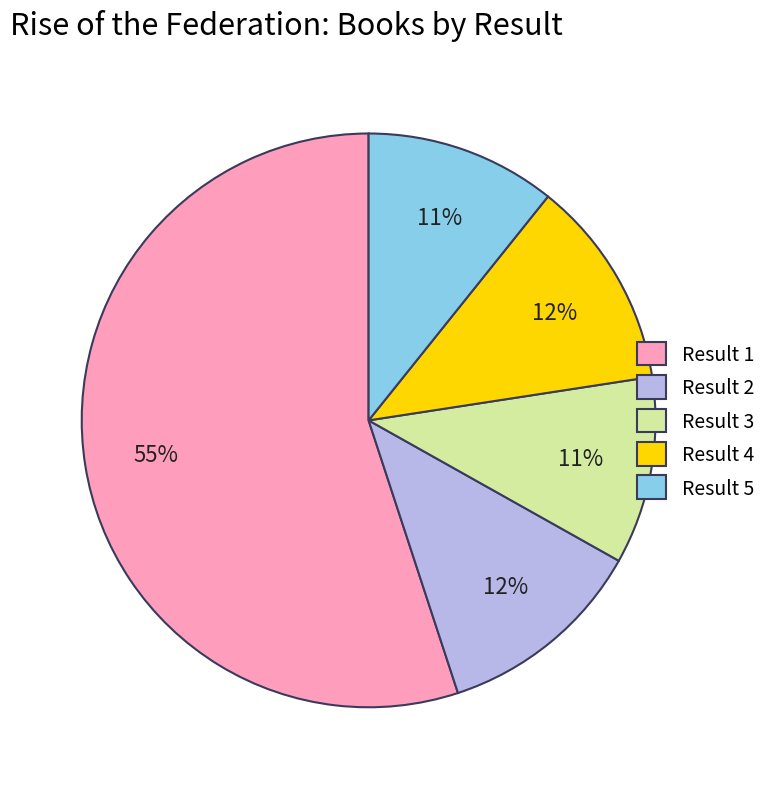

To the nearest percent, what percentage of the pie is Result 5?

11%